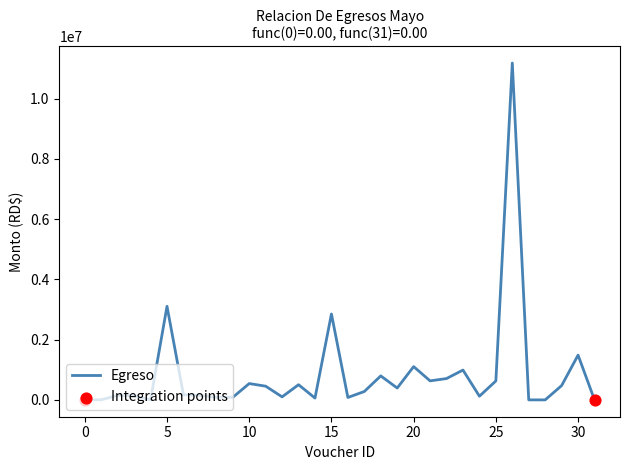

What is the difference between the maximum and minimum values?

11184010.0